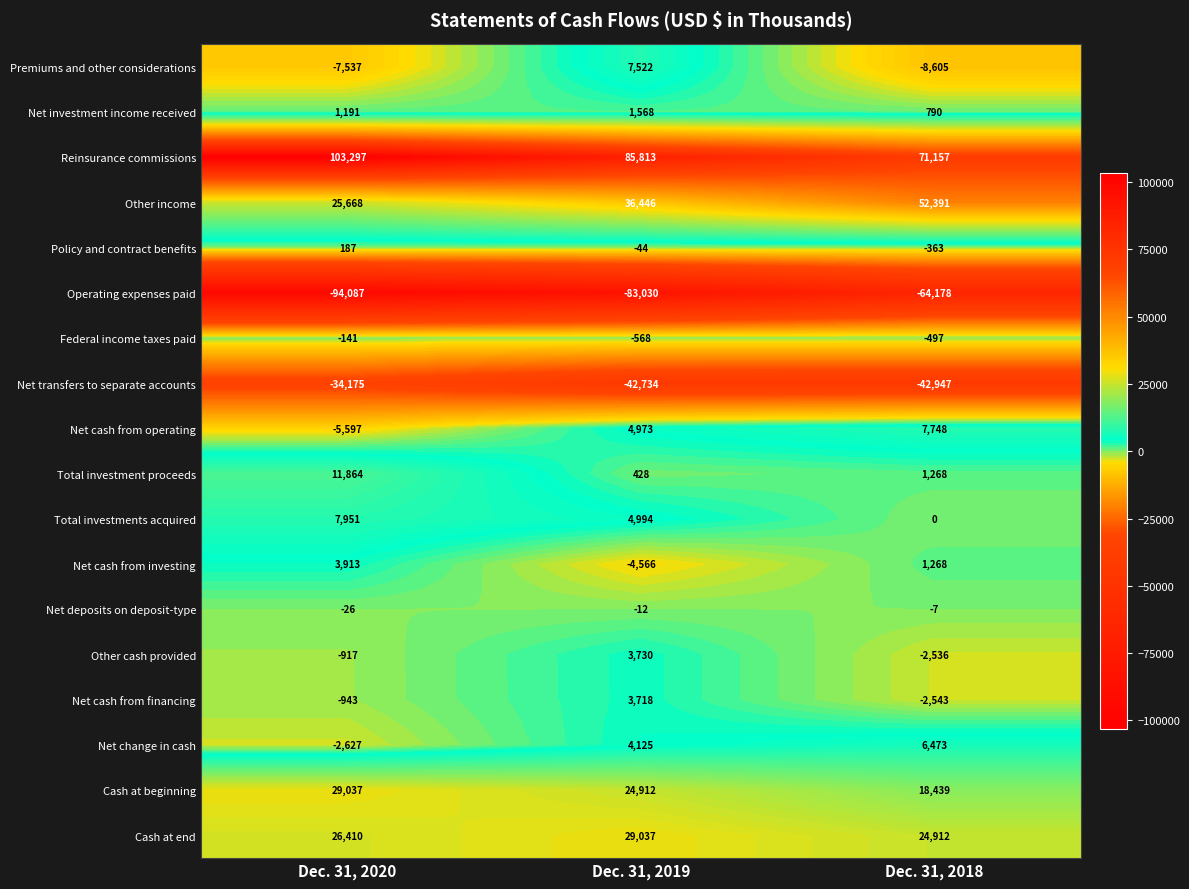

At how many categories does at least one series exceed 100107?

1